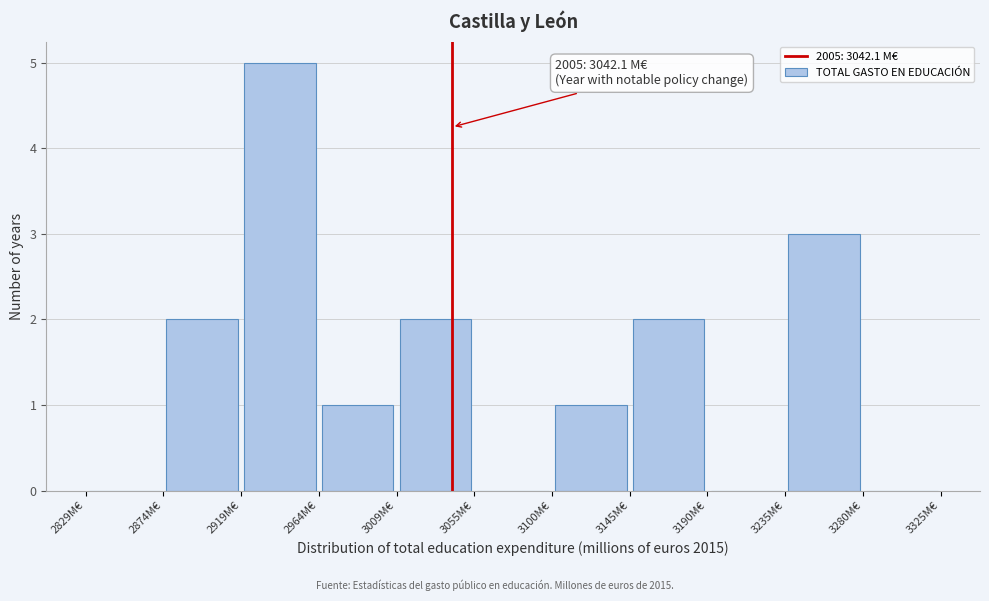

Over which range of the x-axis is the bar tallest?

2920 to 2965